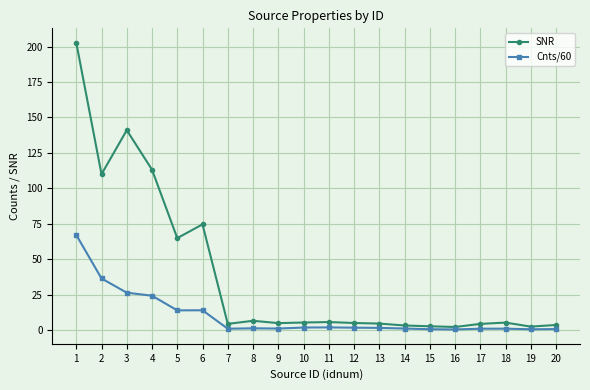

What is the value of the SNR point at the 19th from the left?

2.4